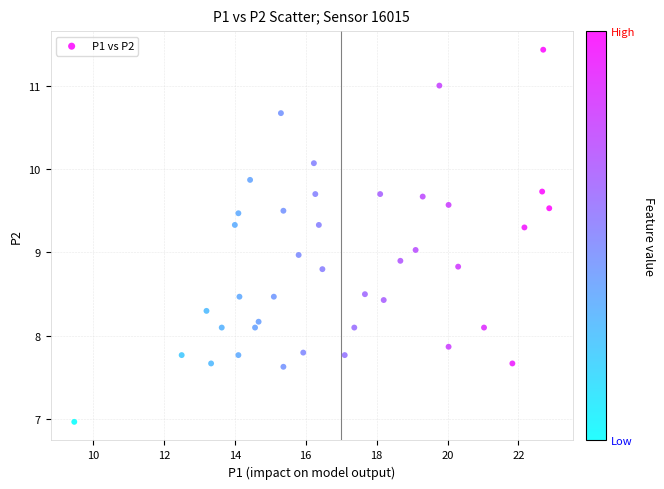

What is the range of X values (max minus min)?

13.4